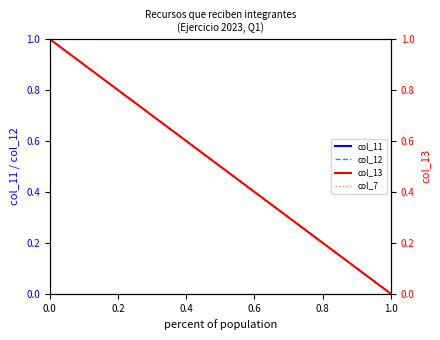

True or false: col_7 and col_12 intersect in this chart.

False